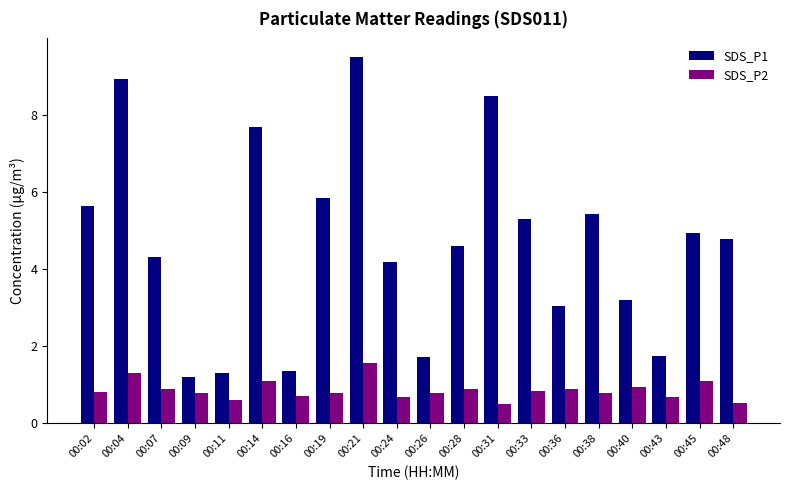

Between 00:40 and 00:45, which series saw the biggest shift?

SDS_P1